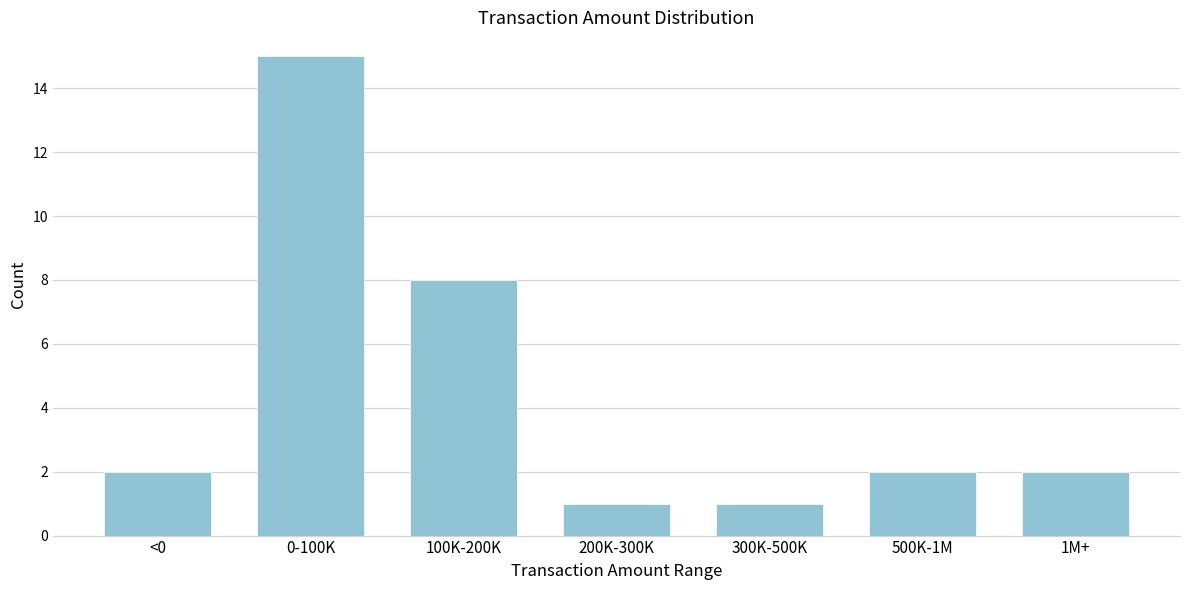

Reading right to left, transcribe all the data shown in this chart.

1M+=2	500K-1M=2	300K-500K=1	200K-300K=1	100K-200K=8	0-100K=15	<0=2